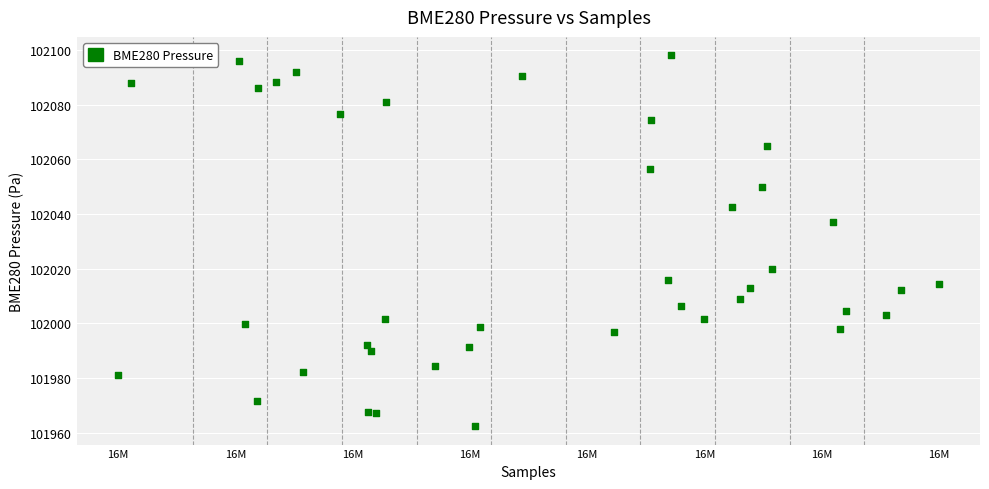

What Y value in the scatter plot is closest to 102030?

102037.0